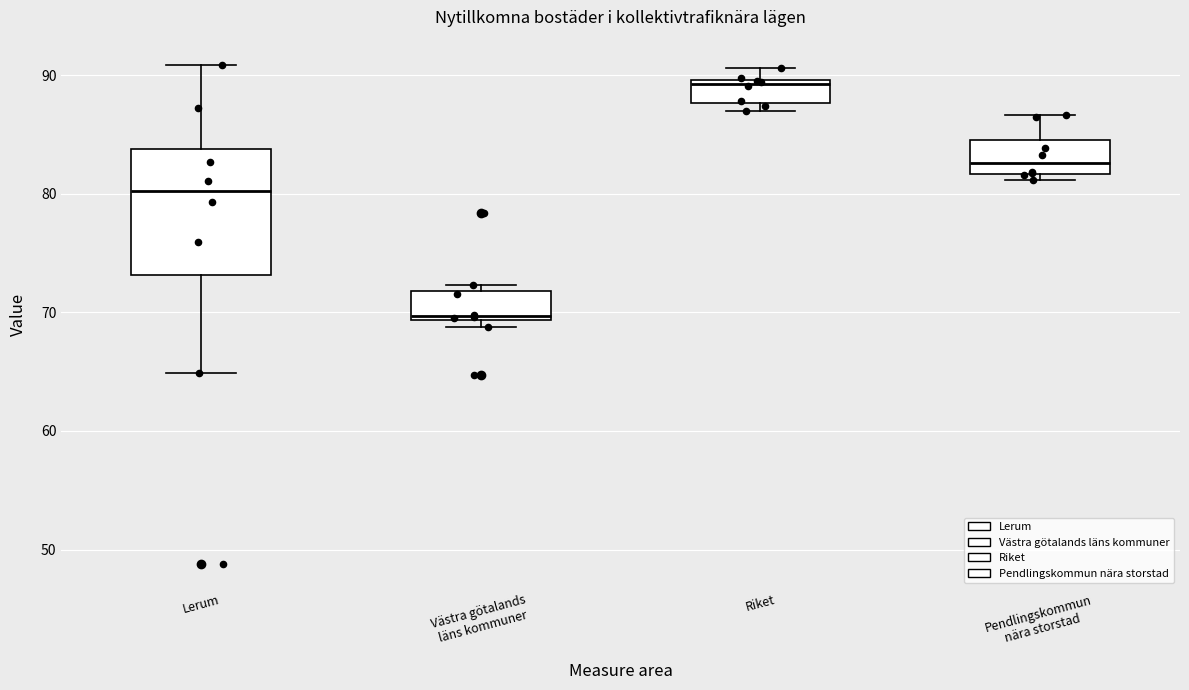

Reading left to right, read every box against the y-axis: the position of its median line, the range the box covers, and the ends of its whiskers. The values are not printed on the chart, so give them approximately, as read against the axis.

Lerum: median 80, box 73 to 84, whiskers 65 to 91
Västra götalands läns kommuner: median 70, box 69 to 72, whiskers 69 (just below the box's lower edge) to 72 (just above the box's upper edge)
Riket: median 89, box 88 to 90, whiskers 87 to 91
Pendlingskommun nära storstad: median 83, box 82 to 85, whiskers 81 to 87